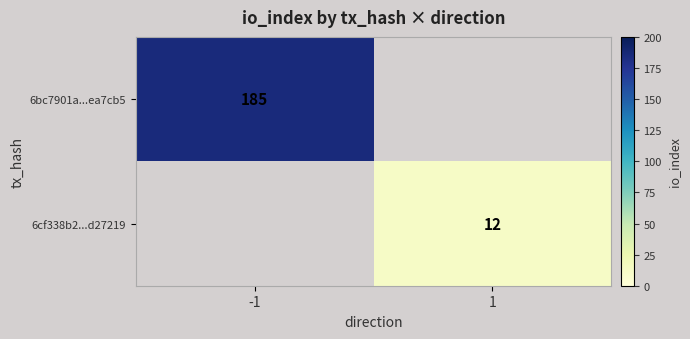

The 6cf338b2...d27219 series shows 4 at 1. True or false?

False